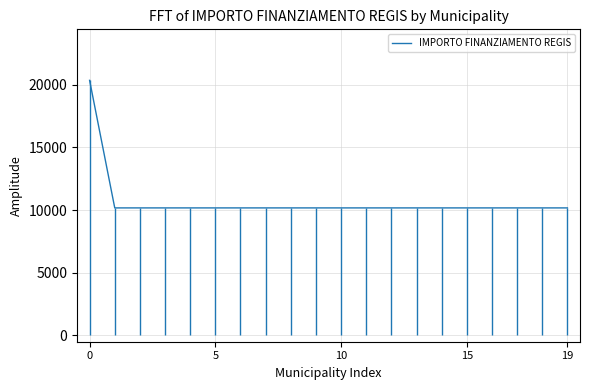

The value at 17 is 15659. True or false?

False